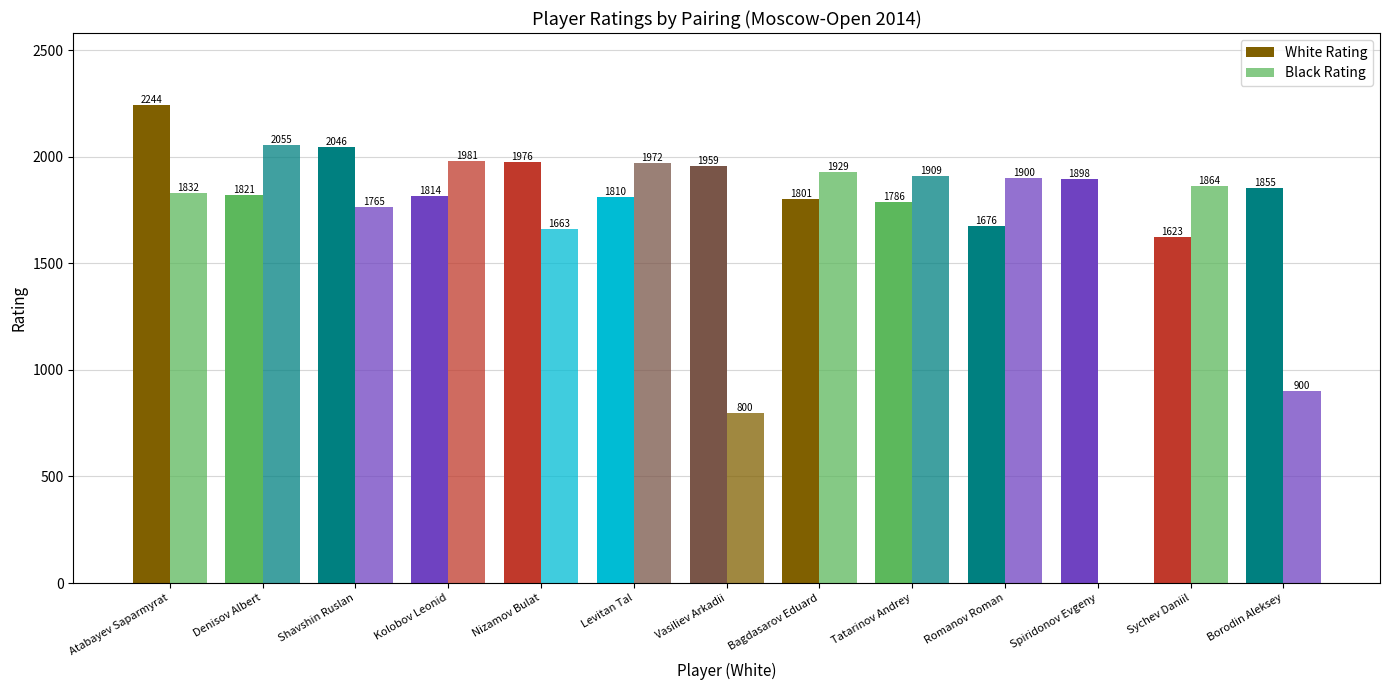

What is the spread (max minus min) of values at Bagdasarov Eduard?

128